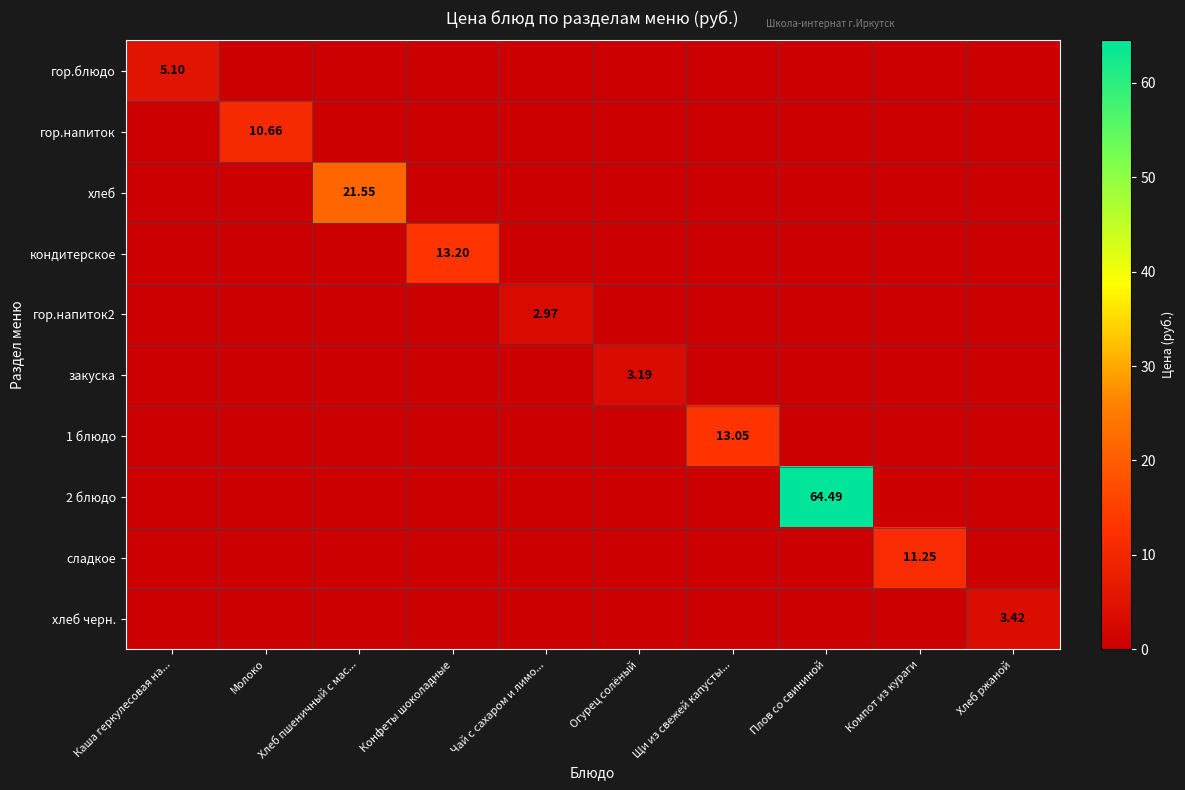

Rank the categories by гор.блюдо value from highest to lowest.

Каша геркулесовая на..., Молоко, Хлеб пшеничный с мас..., Конфеты шоколадные, Чай с сахаром и лимо..., Огурец солёный, Щи из свежей капусты..., Плов со свининой, Компот из кураги, Хлеб ржаной